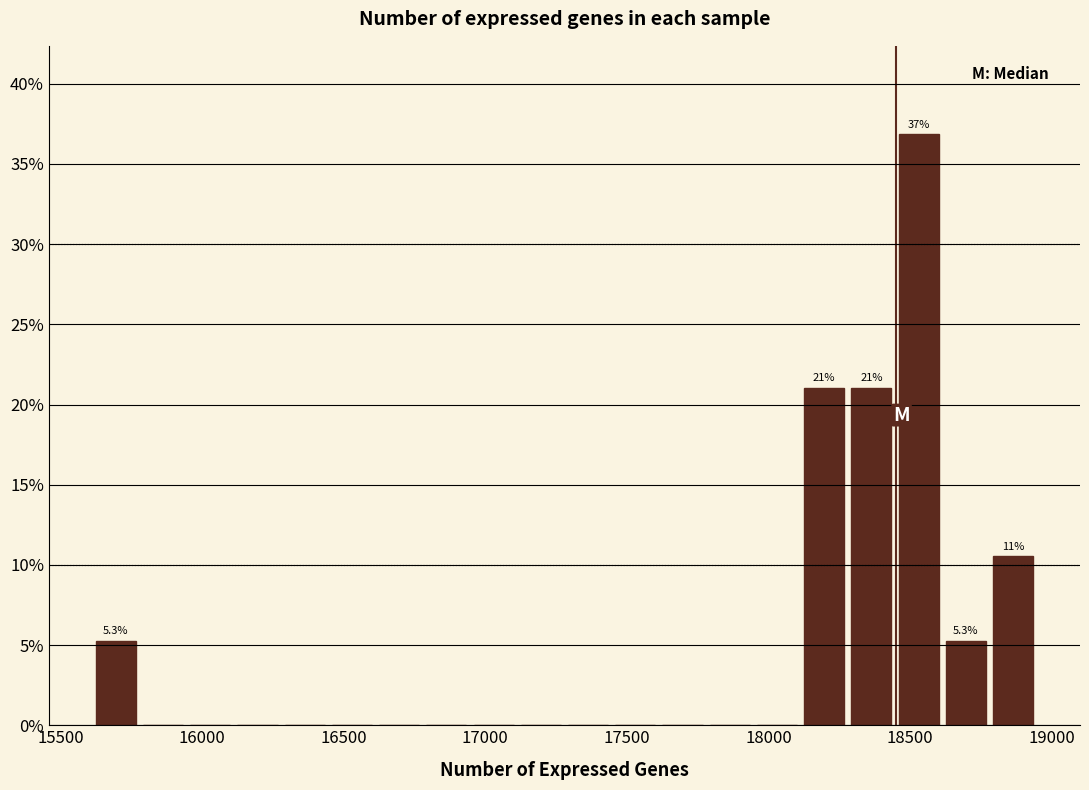

Read against the x-axis, roughly where is the centre of the tallest bar?

18550